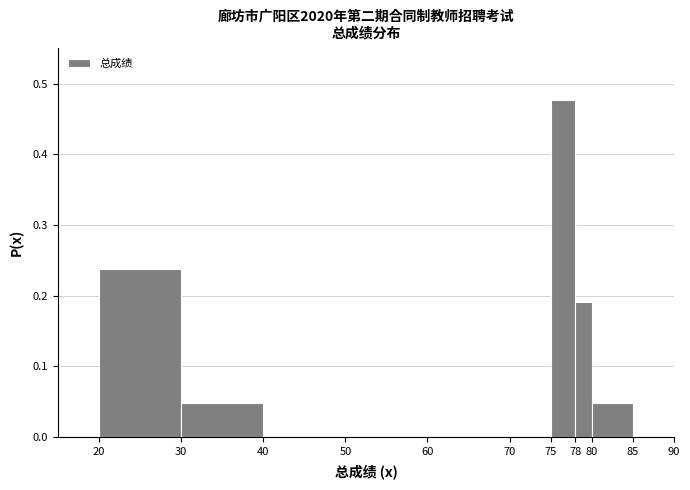

Reading left to right, transcribe this chart: for each bar, give the range it covers on the x-axis and its height. The values are not printed on the chart, so give them approximately, as read against the axis.

20 to 30: 0.24
30 to 40: 0.05
40 to 50: 0
50 to 60: 0
60 to 70: 0
70 to 75: 0
75 to 78: 0.48
78 to 80: 0.19
80 to 85: 0.05
85 to 90: 0